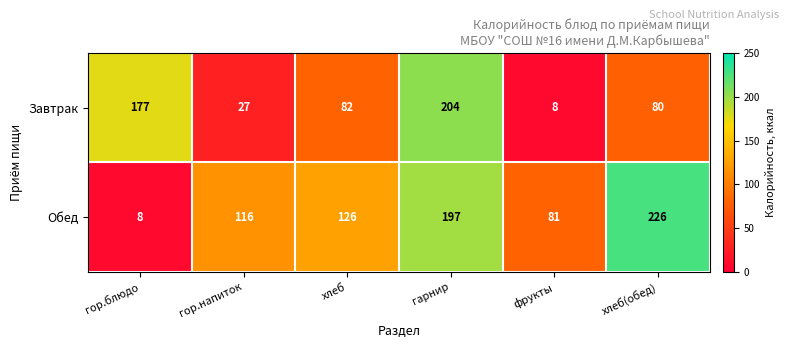

List the series in order of their overall mean, highest first.

Обед, Завтрак